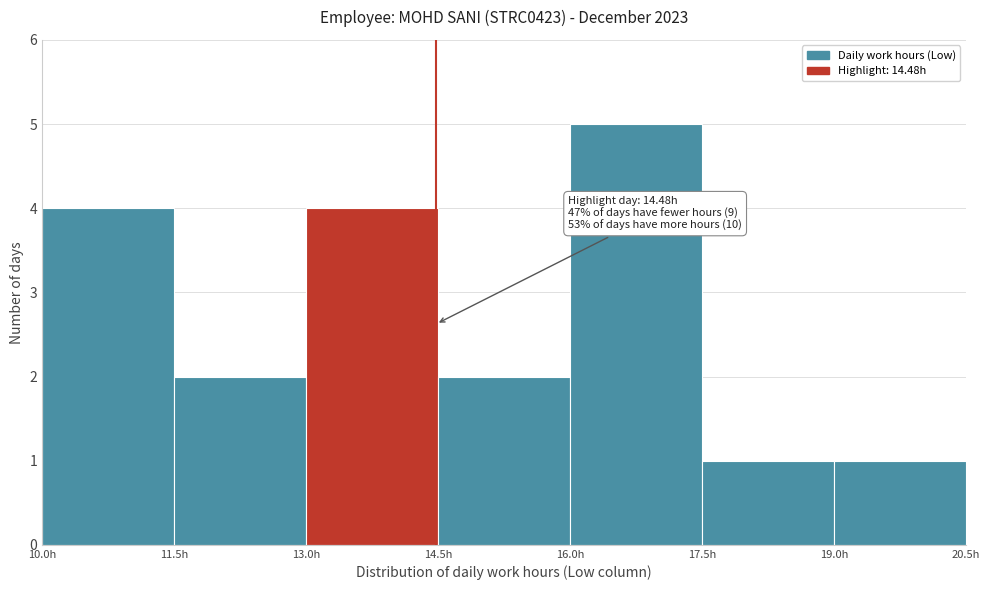

Which range on the x-axis has the tallest bar?

16.0 to 17.5